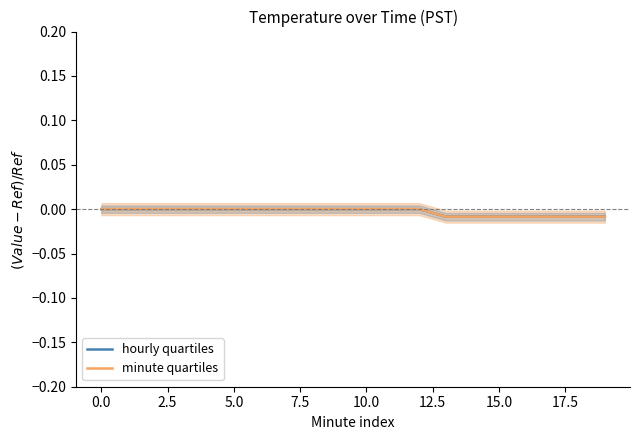

What is the sum of all minute quartiles values?

-0.1